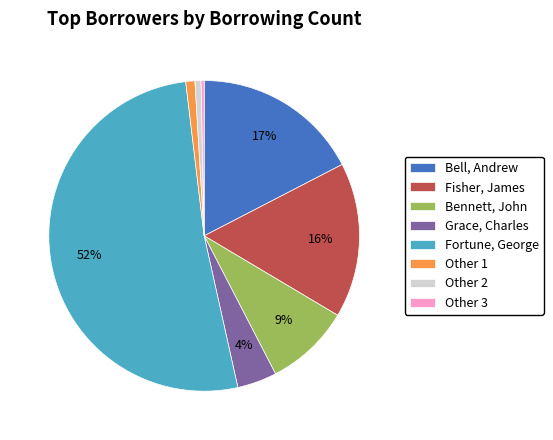

Between Other 2 and Grace, Charles, which is larger?

Grace, Charles